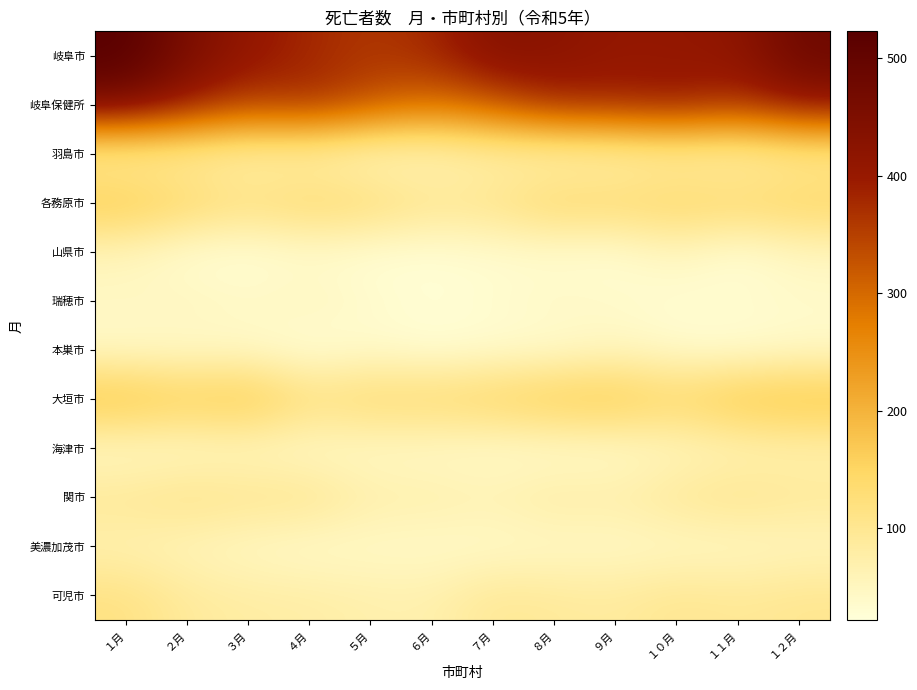

Reading left to right, what are all the values shown in this chart?

岐阜市: １月=523	２月=455	３月=409	４月=381	５月=361	６月=379	７月=436	８月=425	９月=408	１０月=409	１１月=416	１２月=481
岐阜保健所: １月=458	２月=400	３月=349	４月=372	５月=328	６月=289	７月=322	８月=379	９月=381	１０月=397	１１月=365	１２月=414
羽島市: １月=72	２月=75	３月=62	４月=61	５月=42	６月=49	７月=64	８月=54	９月=60	１０月=70	１１月=63	１２月=83
各務原市: １月=175	２月=148	３月=124	４月=145	５月=135	６月=107	７月=112	８月=148	９月=141	１０月=150	１１月=145	１２月=153
山県市: １月=53	２月=27	３月=23	４月=33	５月=26	６月=25	７月=32	８月=31	９月=27	１０月=53	１１月=24	１２月=50
瑞穂市: １月=48	２月=54	３月=44	４月=55	５月=37	６月=29	７月=34	８月=46	９月=40	１０月=30	１１月=37	１２月=39
本巣市: １月=39	２月=37	３月=39	４月=22	５月=36	６月=25	７月=33	８月=33	９月=48	１０月=35	１１月=28	１２月=39
大垣市: １月=188	２月=165	３月=181	４月=124	５月=142	６月=141	７月=153	８月=172	９月=177	１０月=147	１１月=183	１２月=187
海津市: １月=39	２月=40	３月=45	４月=38	５月=40	６月=38	７月=34	８月=33	９月=35	１０月=48	１１月=56	１２月=65
関市: １月=98	２月=113	３月=105	４月=107	５月=74	６月=75	７月=66	８月=84	９月=76	１０月=97	１１月=109	１２月=95
美濃加茂市: １月=64	２月=54	３月=44	４月=36	５月=40	６月=38	７月=38	８月=41	９月=42	１０月=43	１１月=44	１２月=51
可児市: １月=117	２月=89	３月=81	４月=79	５月=71	６月=69	７月=97	８月=91	９月=86	１０月=102	１１月=94	１２月=102